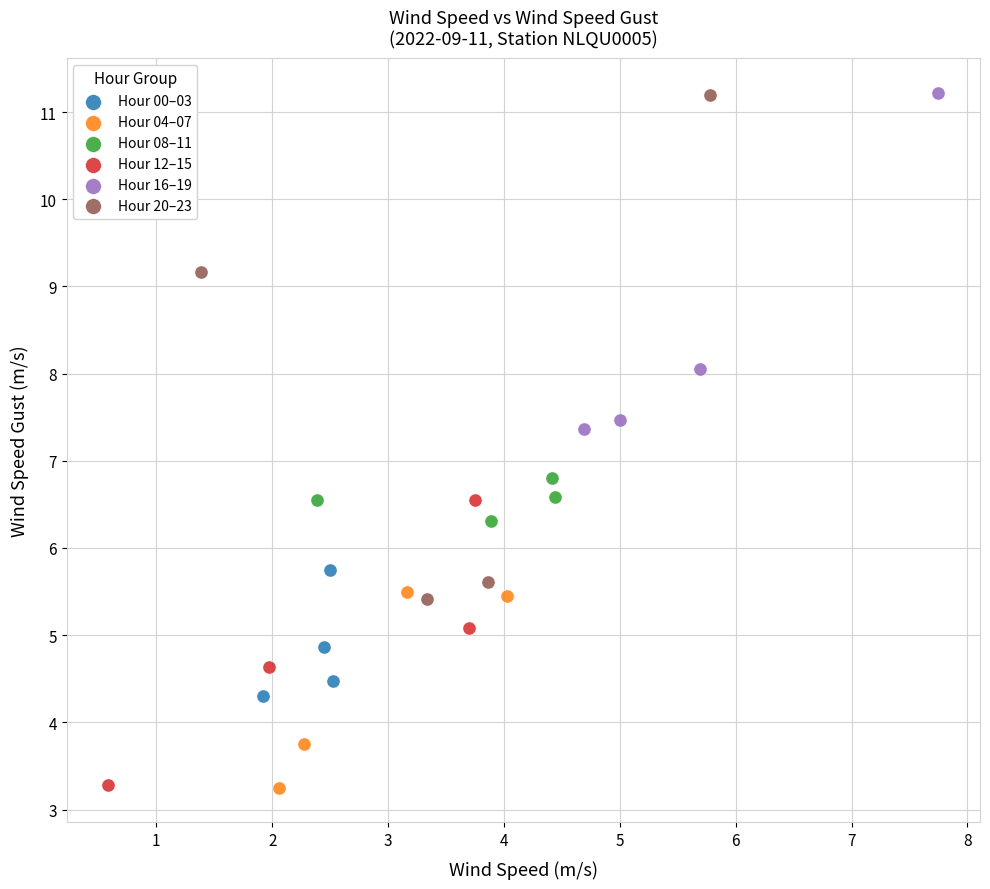

Which series has the widest spread of Y values?

Hour 20–23